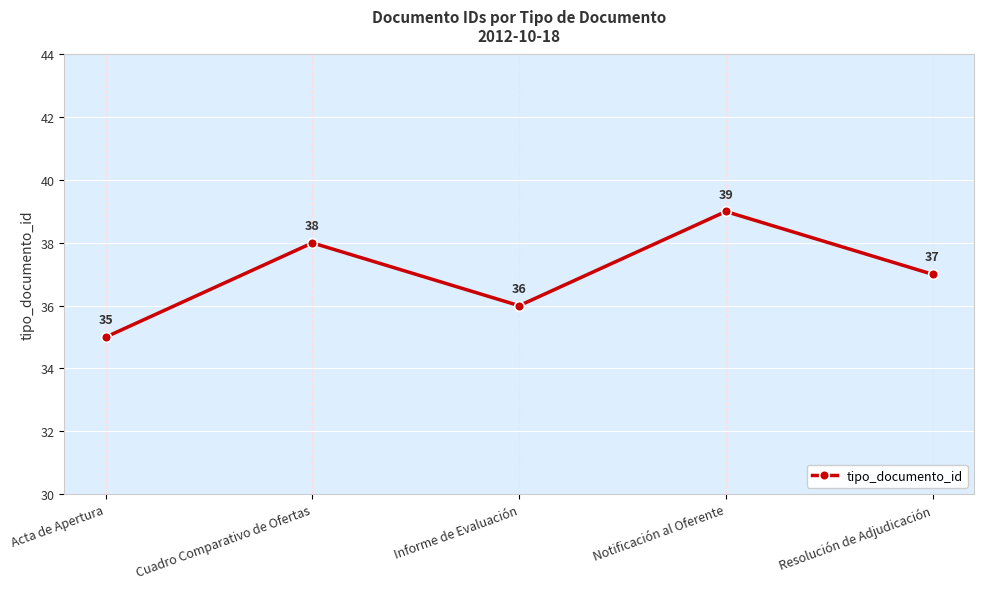

The chart shows a value of 35 at Acta de Apertura. True or false?

True